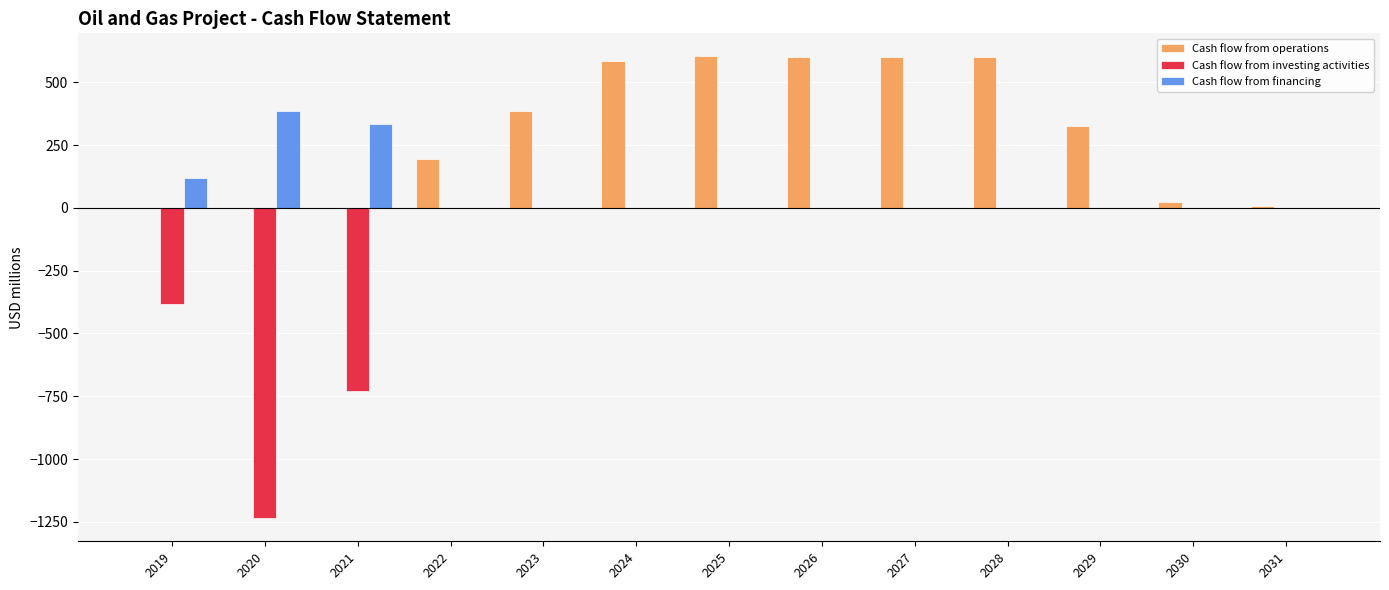

How many data points in Cash flow from financing are above 0?

3